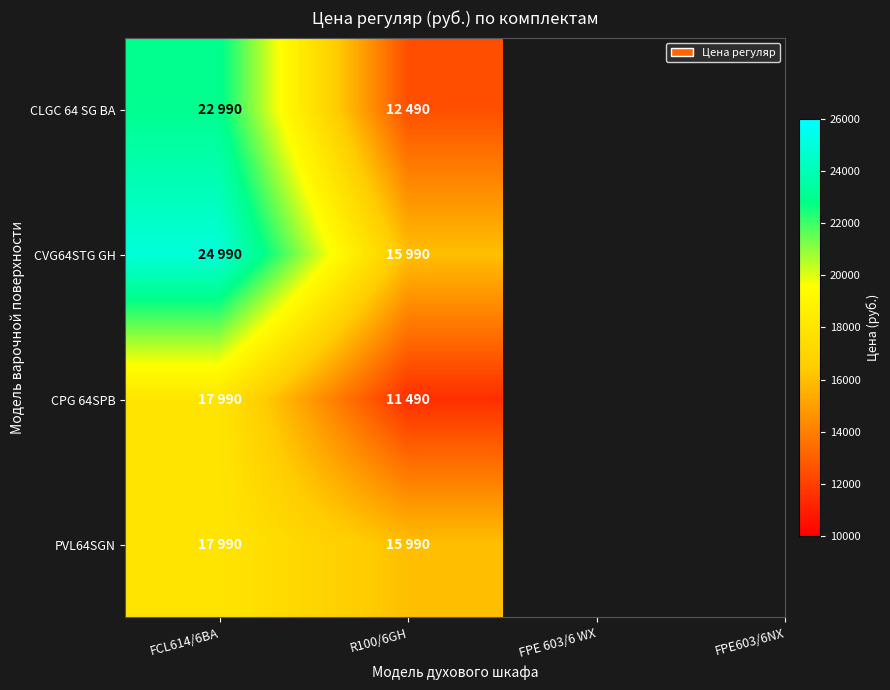

How many categories are shown in the chart?

2